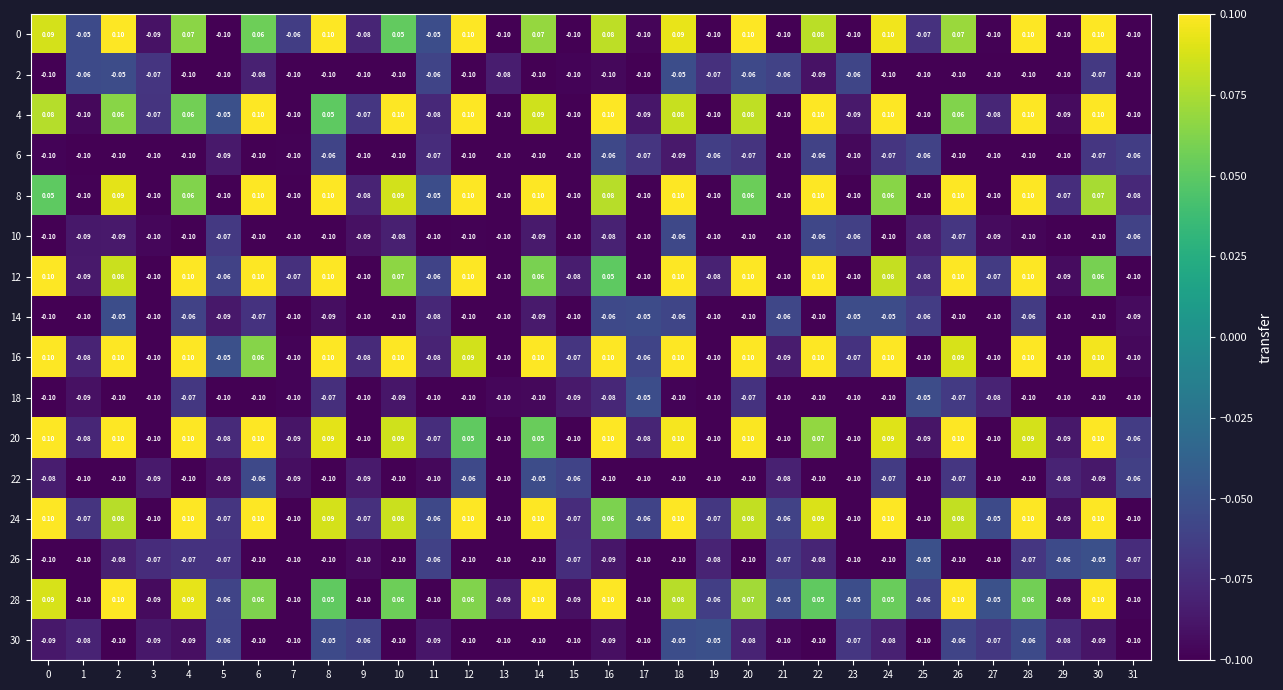

Is the value of 20 at 28 greater than the value of 8 at 24?

Yes